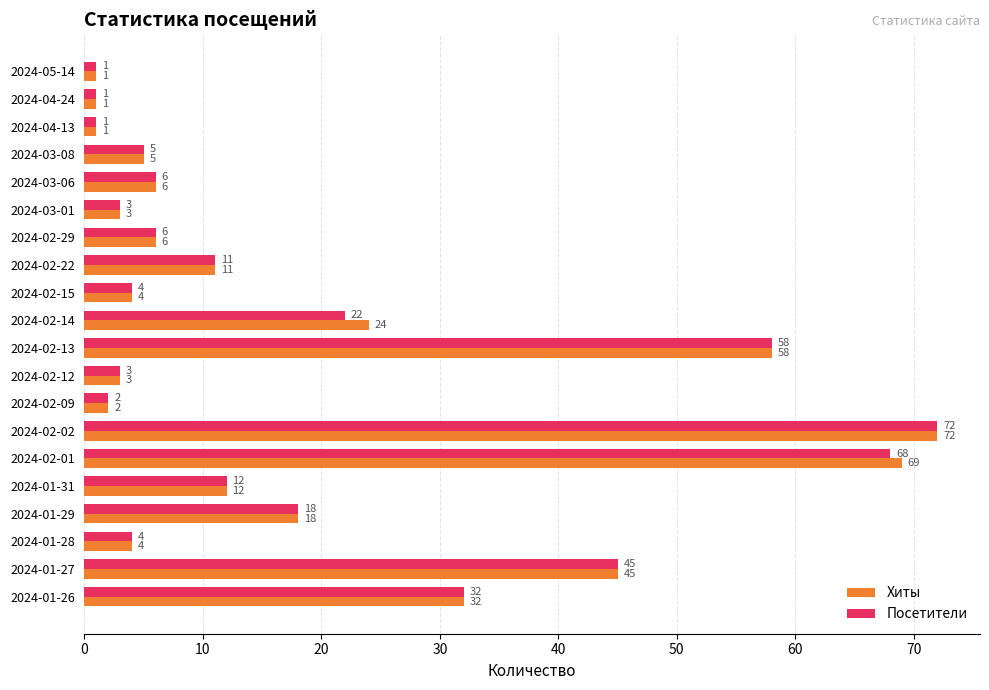

Which series changed the most between 2024-03-01 and 2024-02-14?

Хиты